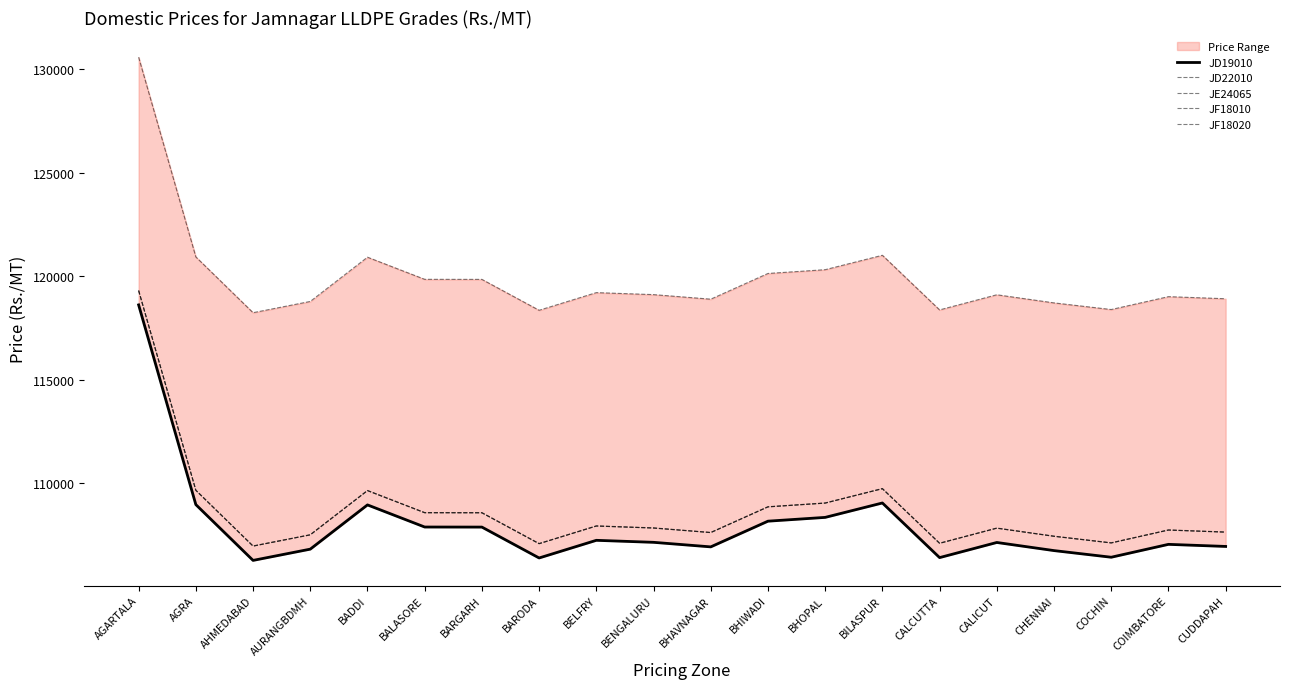

What is the maximum value for JD19010?

118614